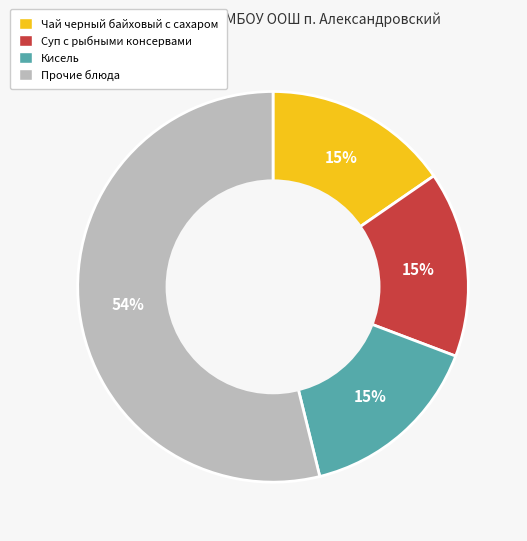

Count the number of slices in the pie.

4